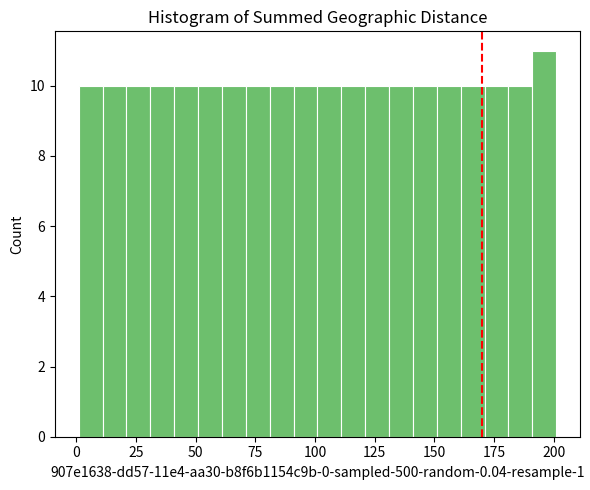

Around what value on the x-axis is the tallest bar? Give the approximate position of its centre, as read against the axis.

195